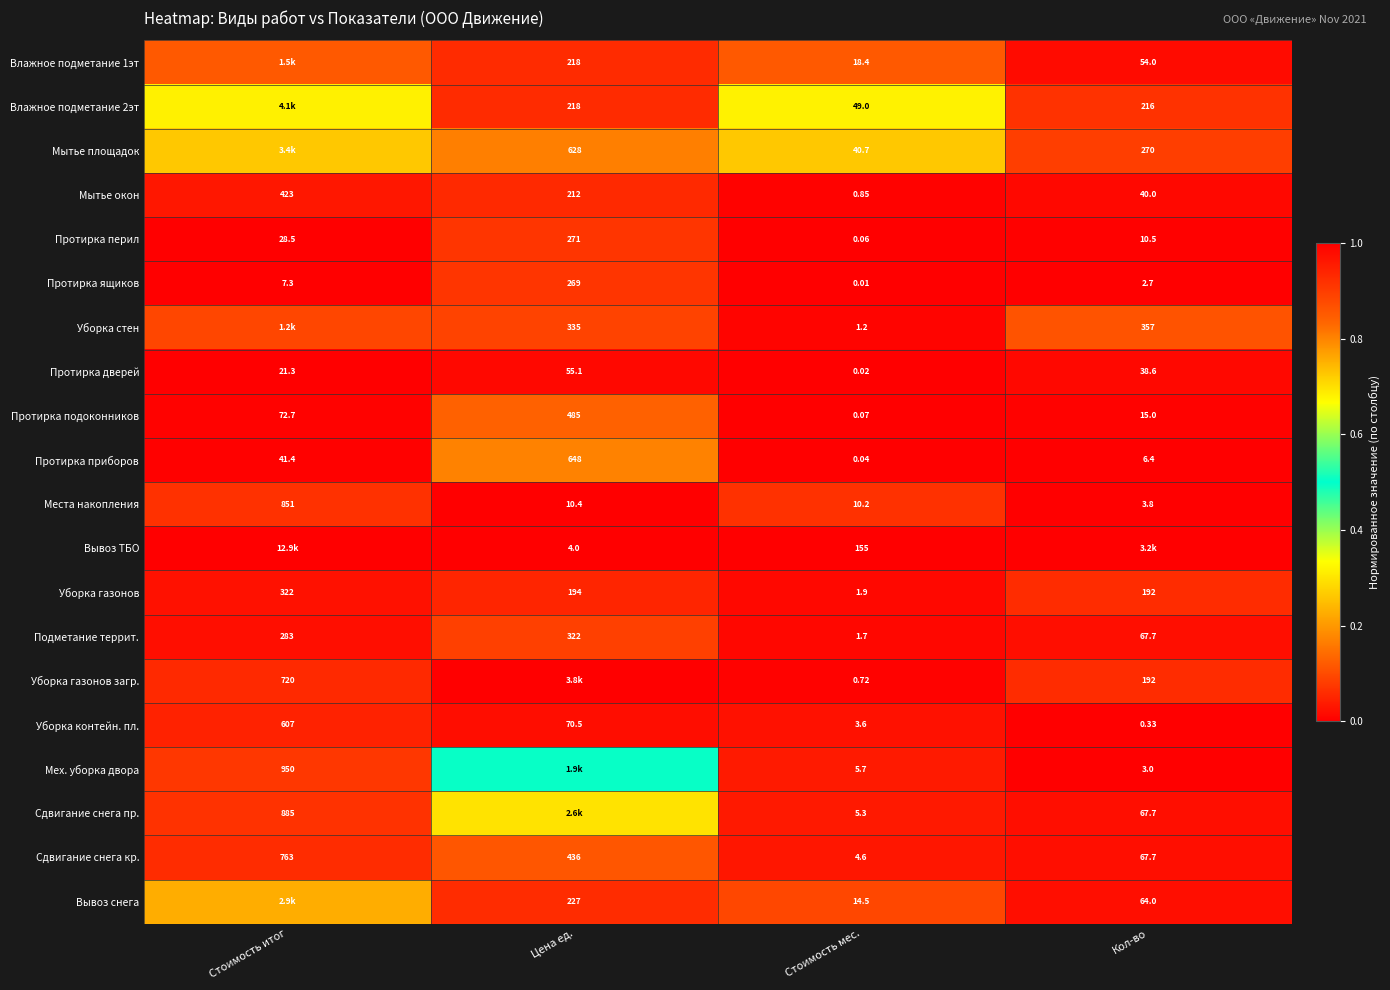

At which label does Протирка подоконников first exceed 72?

Стоимость итог